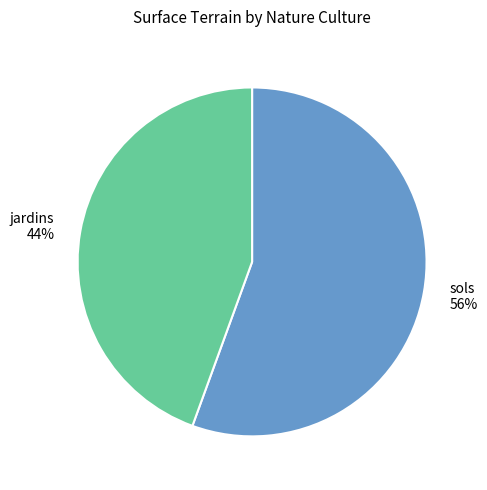

Which category accounts for the majority?

sols